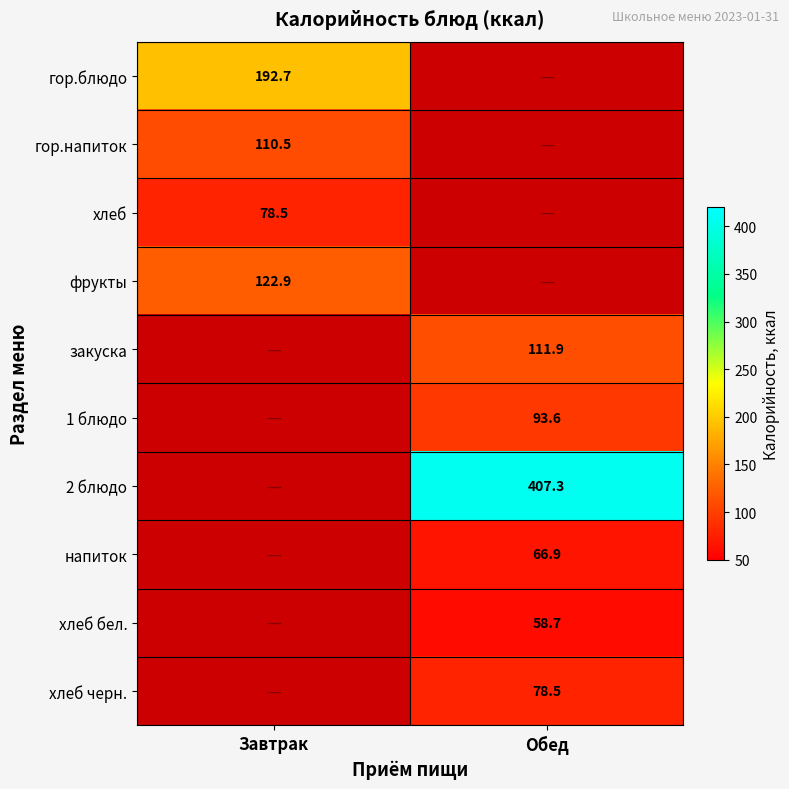

Between Обед and Завтрак, which is larger?

Завтрак